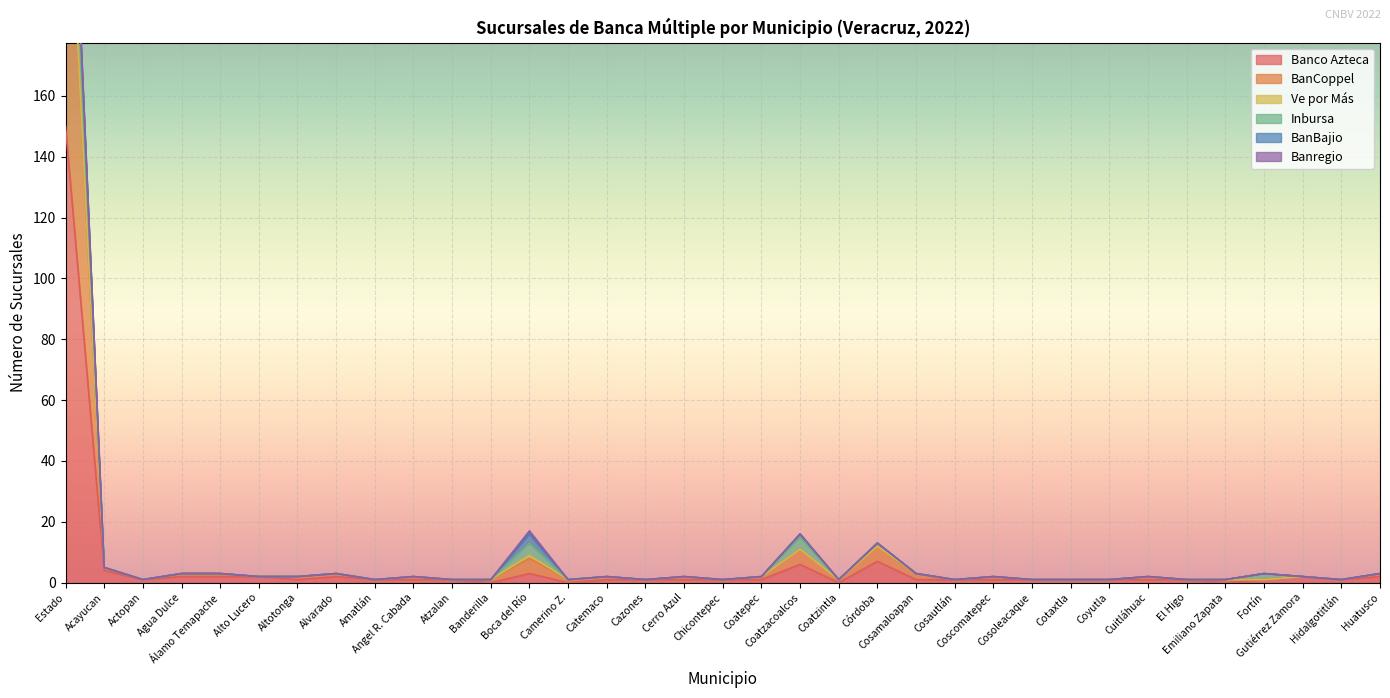

At how many categories does at least one series exceed 85?

1